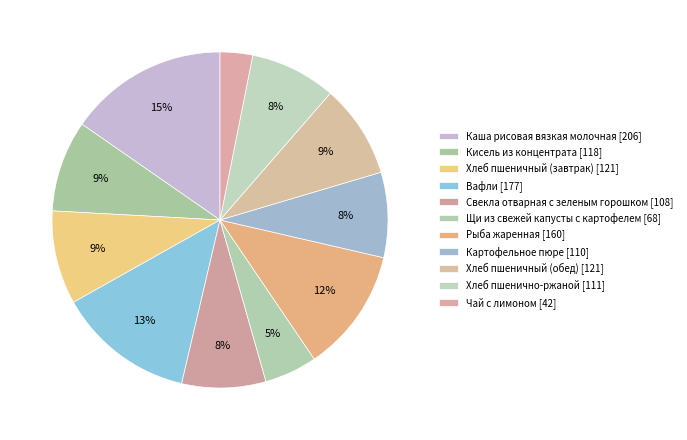

Does any single category account for the majority?

No